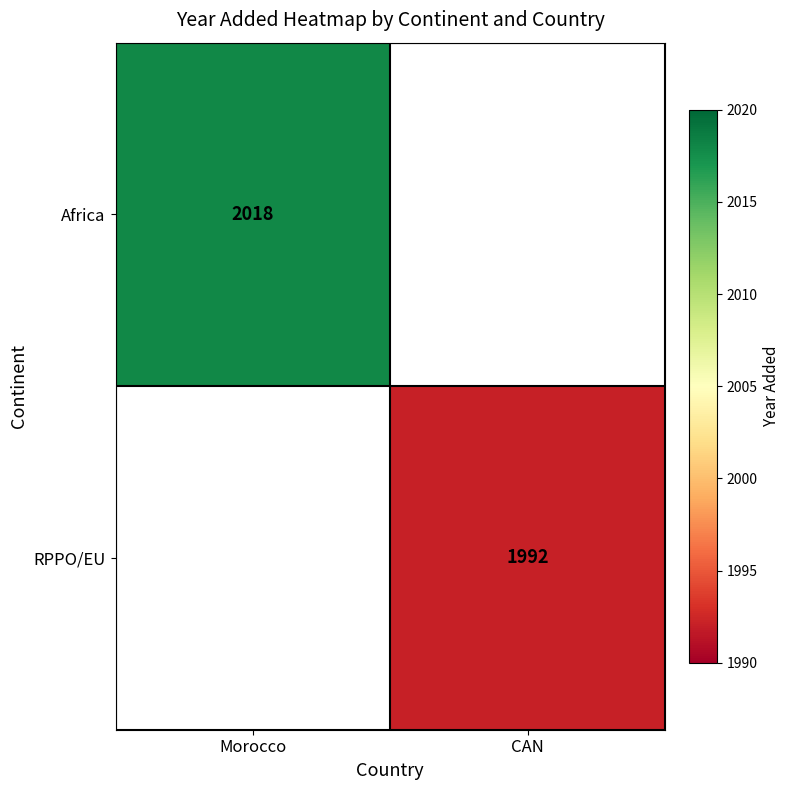

The RPPO/EU series shows 3465.3 at CAN. True or false?

False